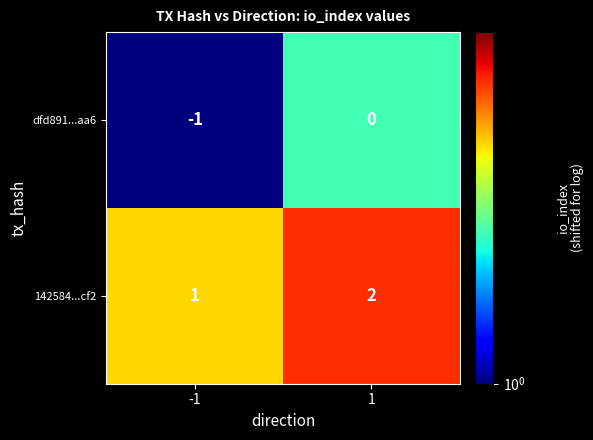

What is the difference between the highest and lowest values at 1?

2